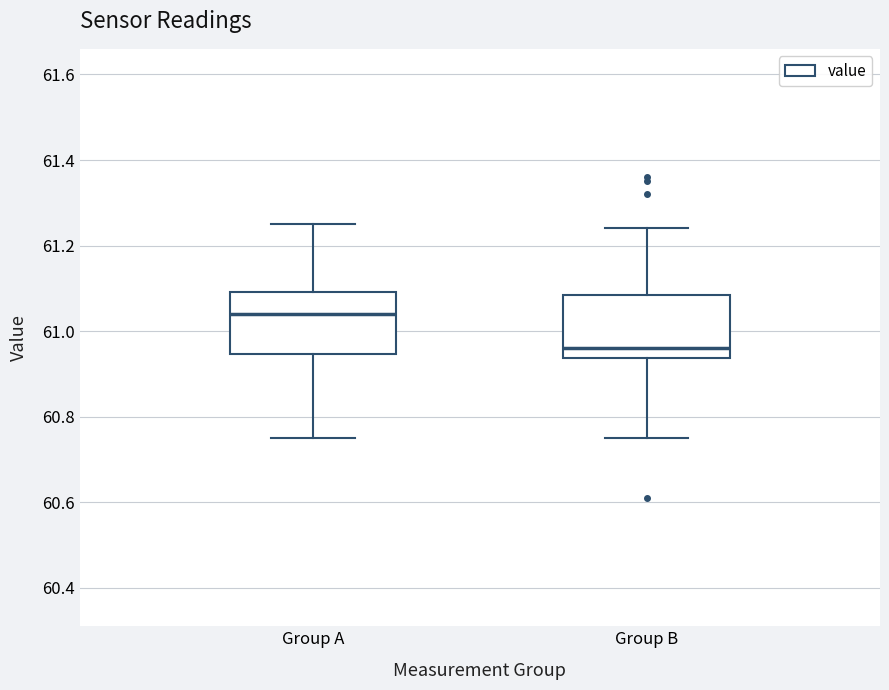

Reading left to right, transcribe this box plot: for each box, give where its median line is, the range the box spans, and where its two whiskers end, as read against the y-axis. The values are not printed on the chart, so give them approximately, as read against the axis.

Group A: median 61.04, box 60.94 to 61.10, whiskers 60.76 to 61.26
Group B: median 60.96, box 60.94 to 61.08, whiskers 60.76 to 61.24